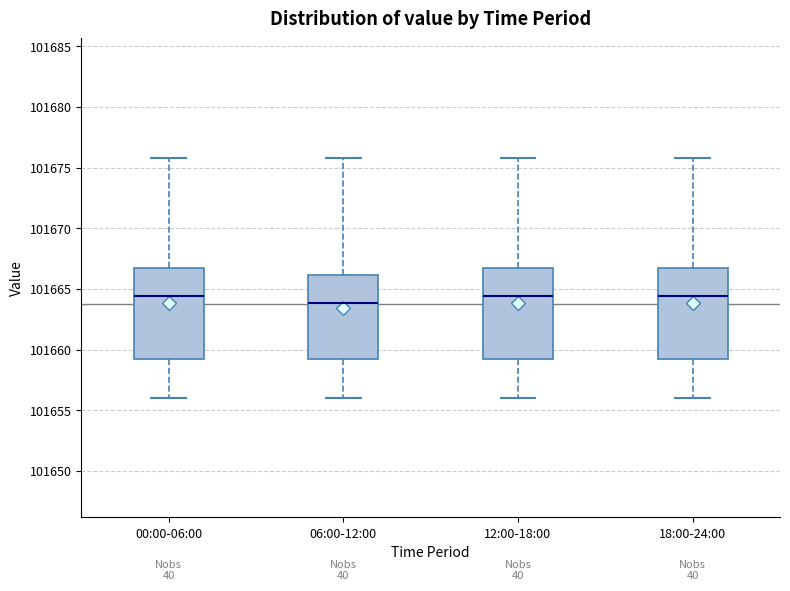

Where does the upper whisker of the box for 18:00-24:00 end on the y-axis? The values are not printed on the chart, so give them approximately, as read against the axis.

101676.0